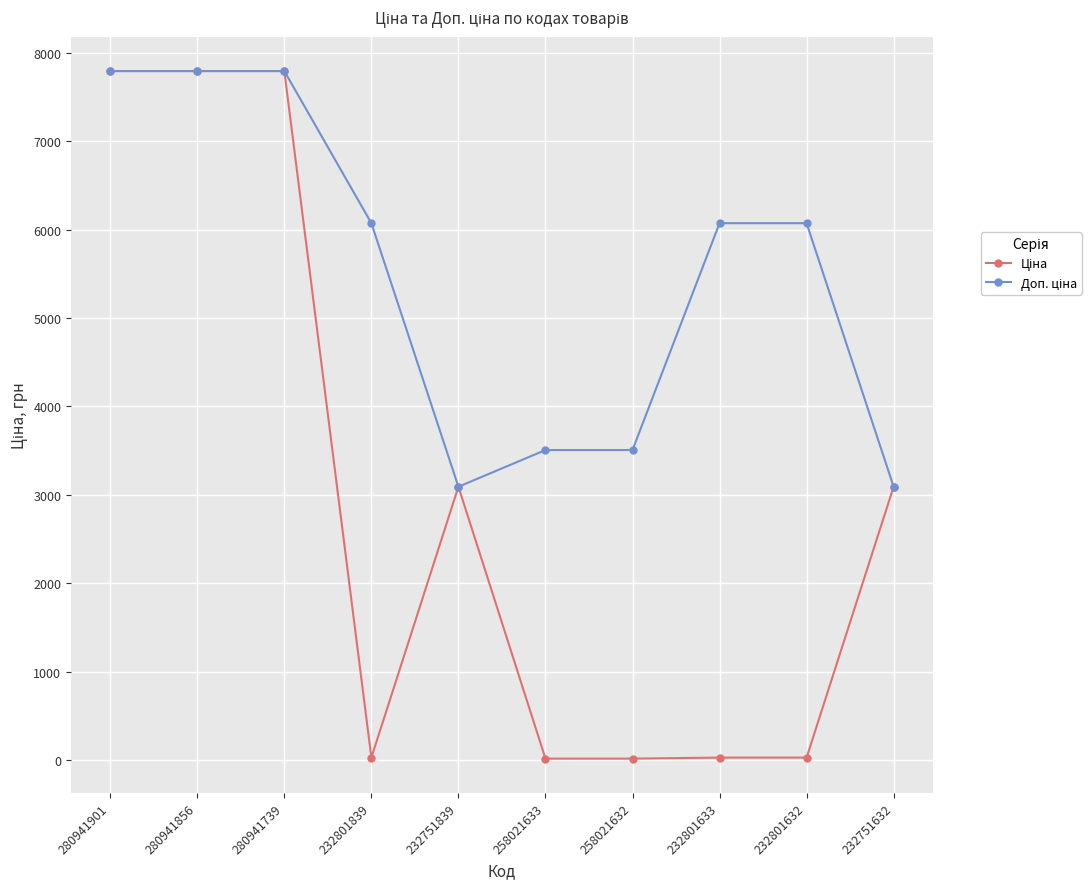

At how many categories does at least one series exceed 3963?

6